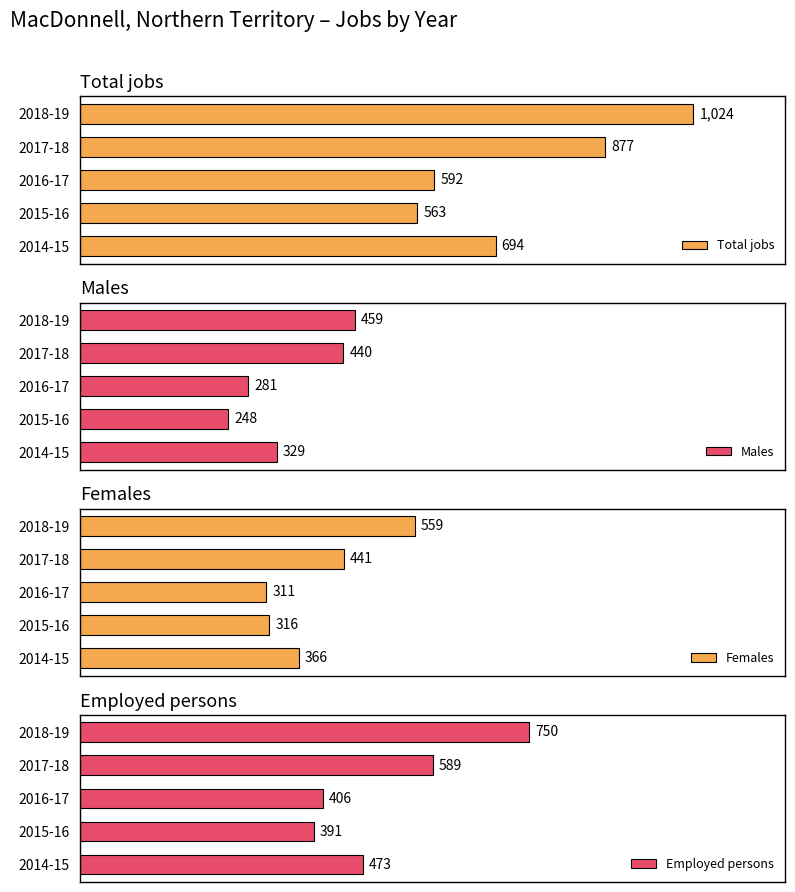

List the labels in order of Females value, smallest first.

2016-17, 2015-16, 2014-15, 2017-18, 2018-19